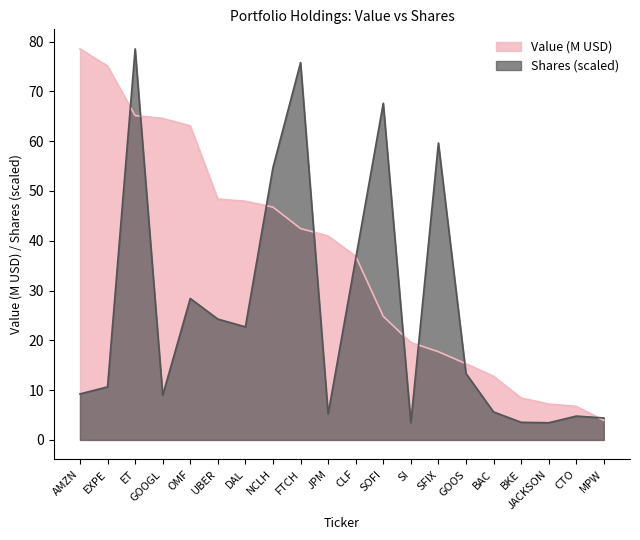

What is the difference between the Shares or principal amount values at JPM and MPW?

0.8